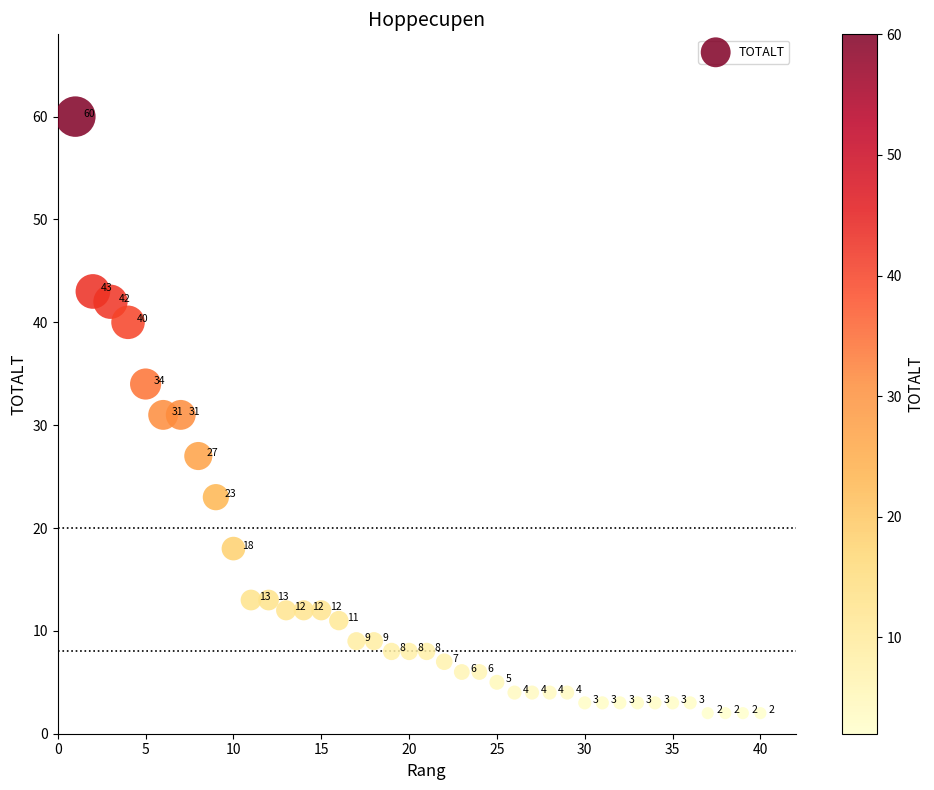

What is the range of Y values (max minus min)?

58